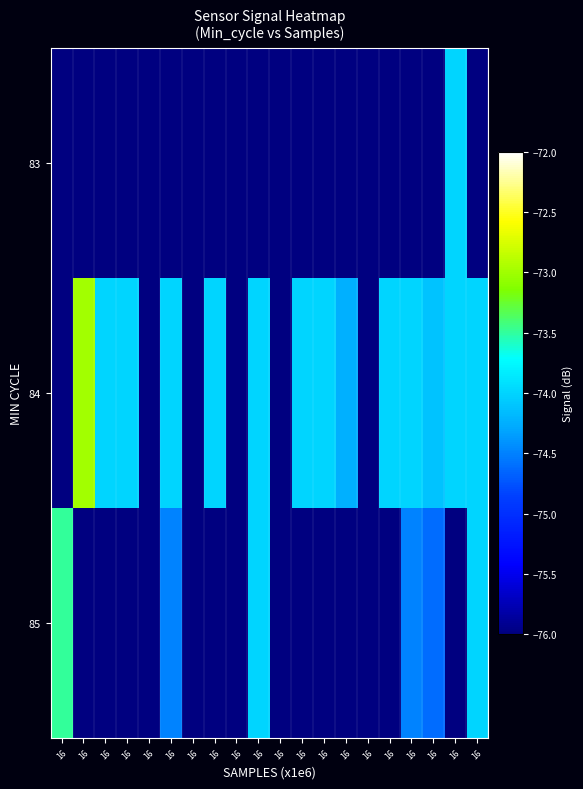

Reading left to right, list all the values displayed in this chart.

83: 16=-76.0	16=-76.0	16=-76.0	16=-76.0	16=-76.0	16=-76.0	16=-76.0	16=-76.0	16=-76.0	16=-76.0	16=-76.0	16=-76.0	16=-76.0	16=-76.0	16=-76.0	16=-76.0	16=-76.0	16=-76.0	16=-74.0	16=-76.0
84: 16=-76.0	16=-73.0	16=-74.0	16=-74.0	16=-76.0	16=-74.0	16=-76.0	16=-74.0	16=-76.0	16=-74.0	16=-76.0	16=-74.0	16=-74.0	16=-74.2	16=-76.0	16=-74.0	16=-74.0	16=-74.1	16=-74.0	16=-74.0
85: 16=-73.5	16=-76.0	16=-76.0	16=-76.0	16=-76.0	16=-74.5	16=-76.0	16=-76.0	16=-76.0	16=-74.0	16=-76.0	16=-76.0	16=-76.0	16=-76.0	16=-76.0	16=-76.0	16=-74.5	16=-74.6	16=-76.0	16=-74.0